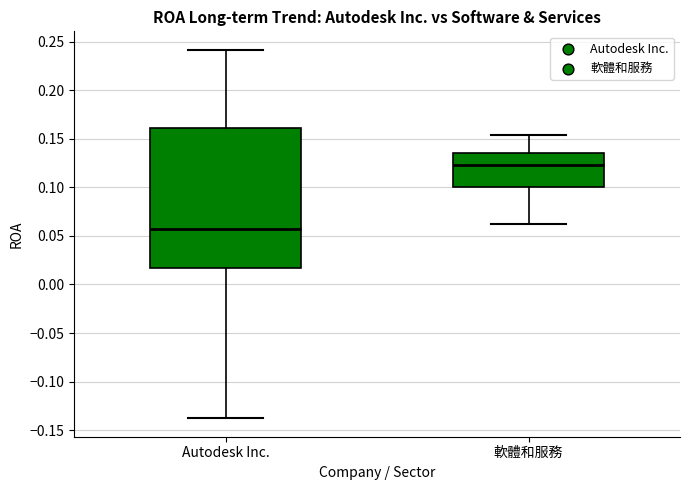

Where is the upper edge of the box for 軟體和服務 on the y-axis? The values are not printed on the chart, so give them approximately, as read against the axis.

0.135